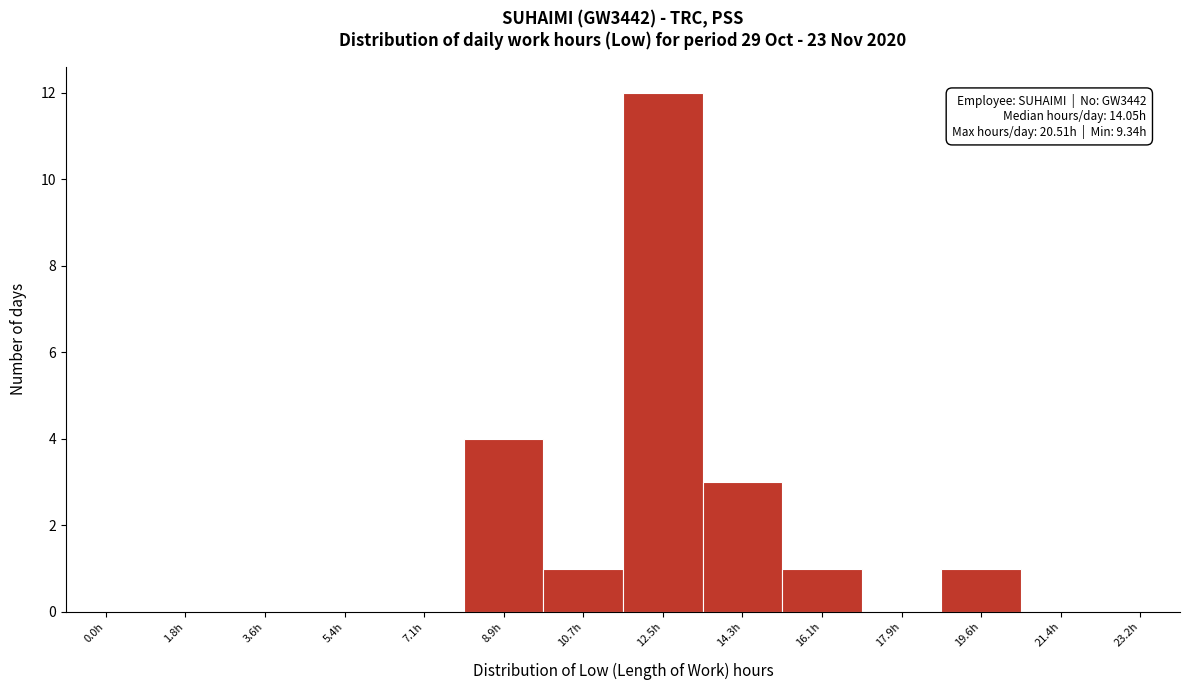

Reading left to right, extract all data points from this chart.

0.0h=0	1.8h=0	3.6h=0	5.4h=0	7.1h=0	8.9h=4	10.7h=1	12.5h=12	14.3h=3	16.1h=1	17.9h=0	19.6h=1	21.4h=0	23.2h=0